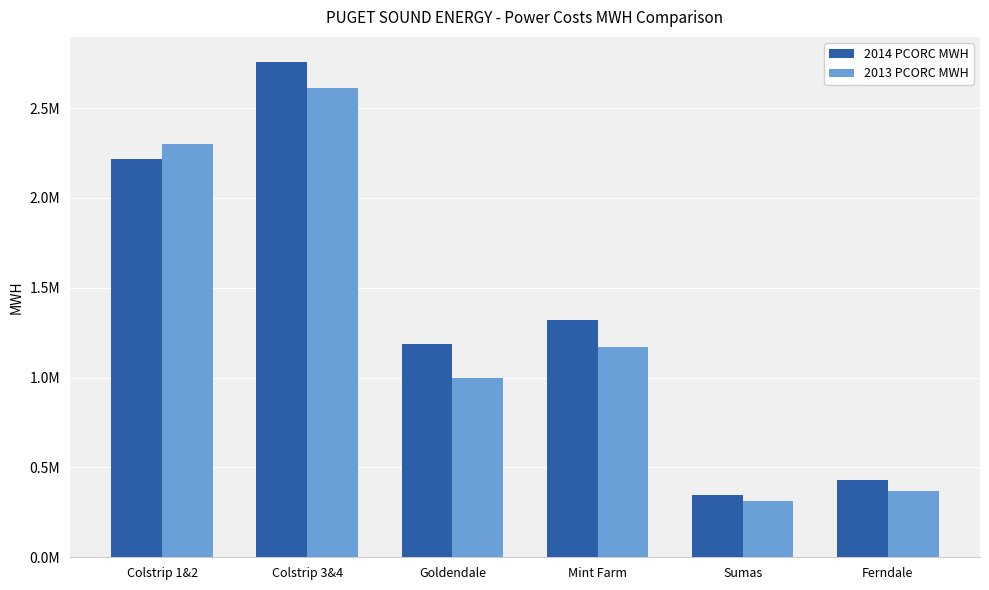

What is the difference between the maximum and minimum values in the 2014 PCORC MWH series?

2411168.3